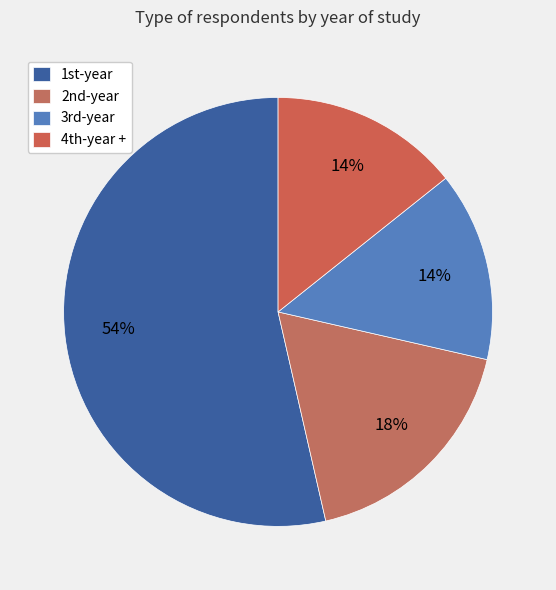

Rank the categories by value from highest to lowest.

1st-year, 2nd-year, 3rd-year, 4th-year +